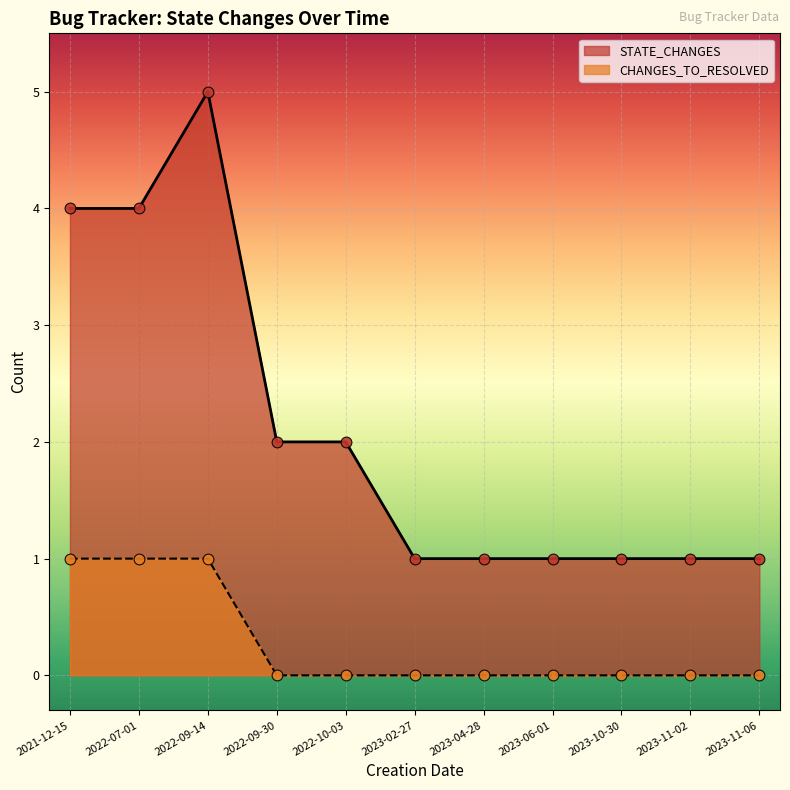

What is the total value across all series at 2023-02-27?

1